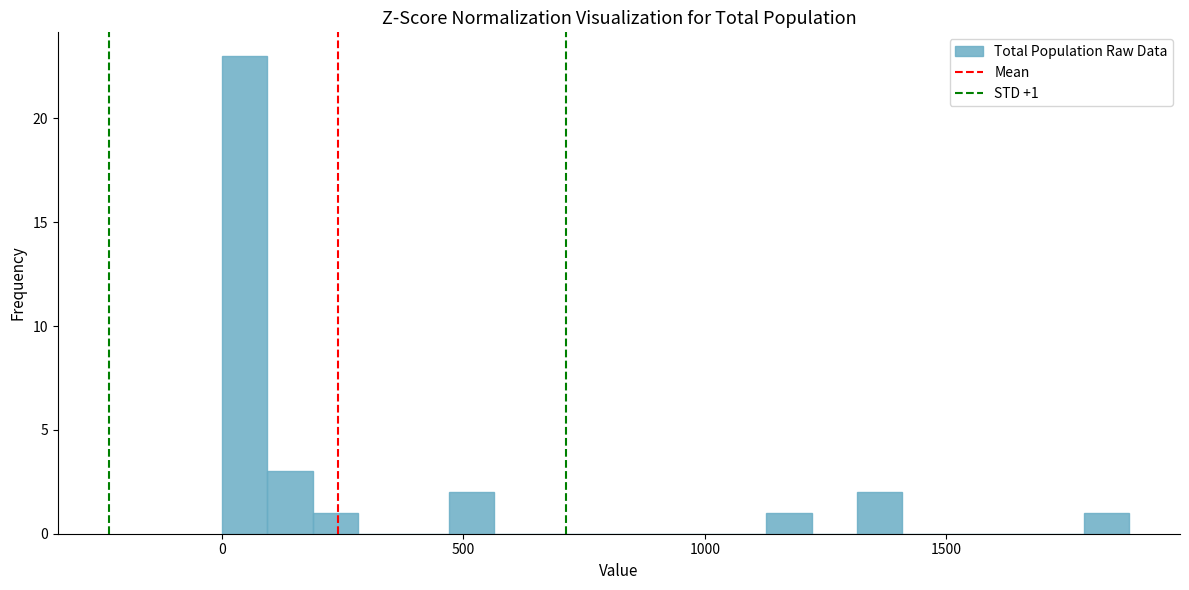

Around what value on the x-axis is the tallest bar? Give the approximate position of its centre, as read against the axis.

50